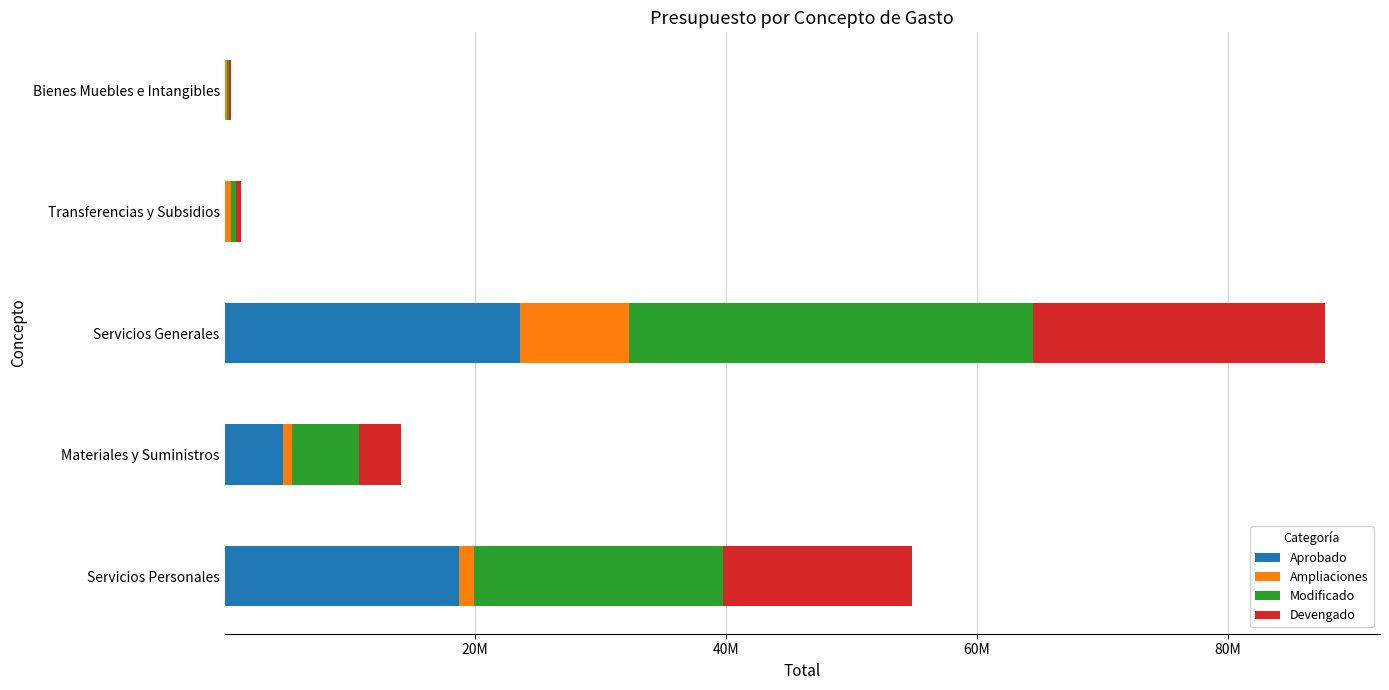

At how many categories does at least one series exceed 22101688?

1